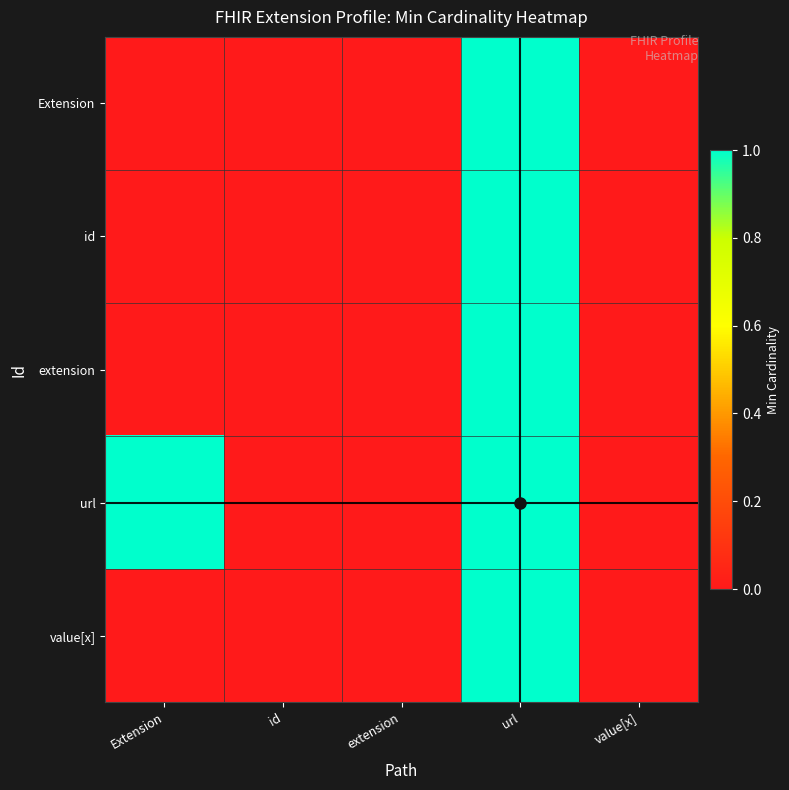

Which series has the largest total across all categories?

url